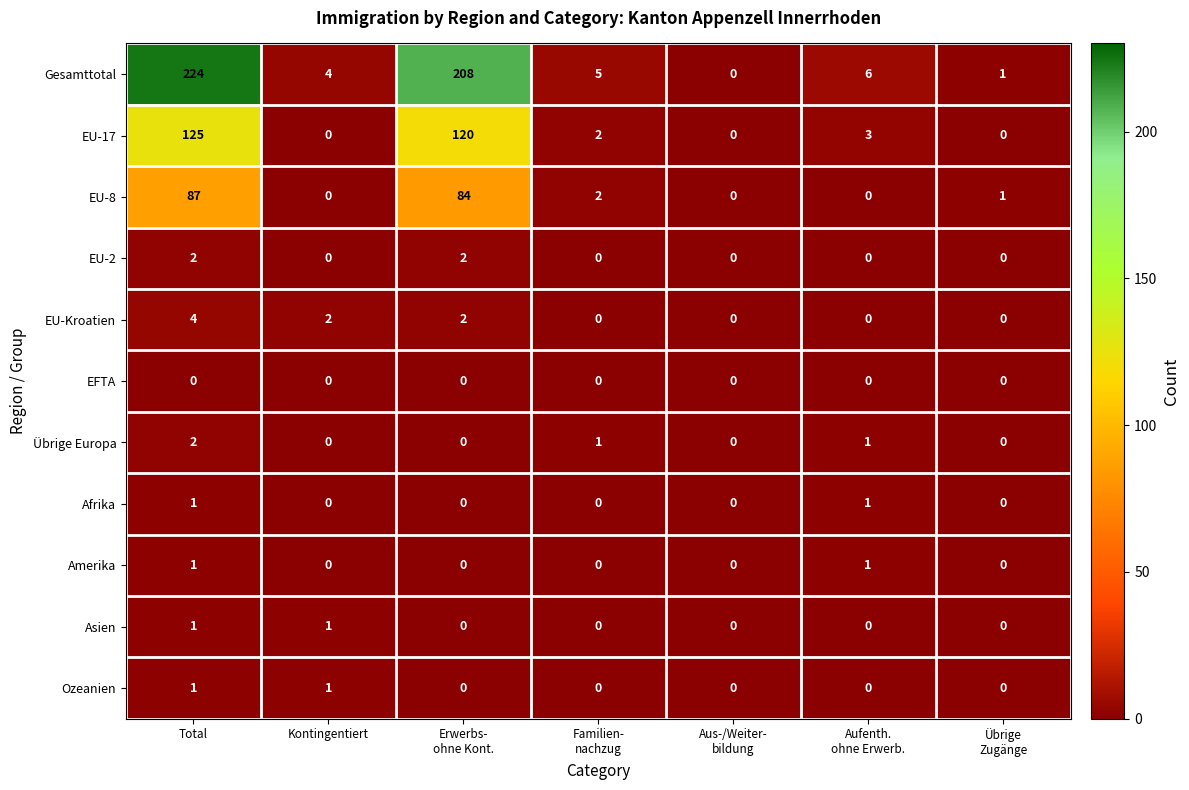

How many data points does each series have?

7